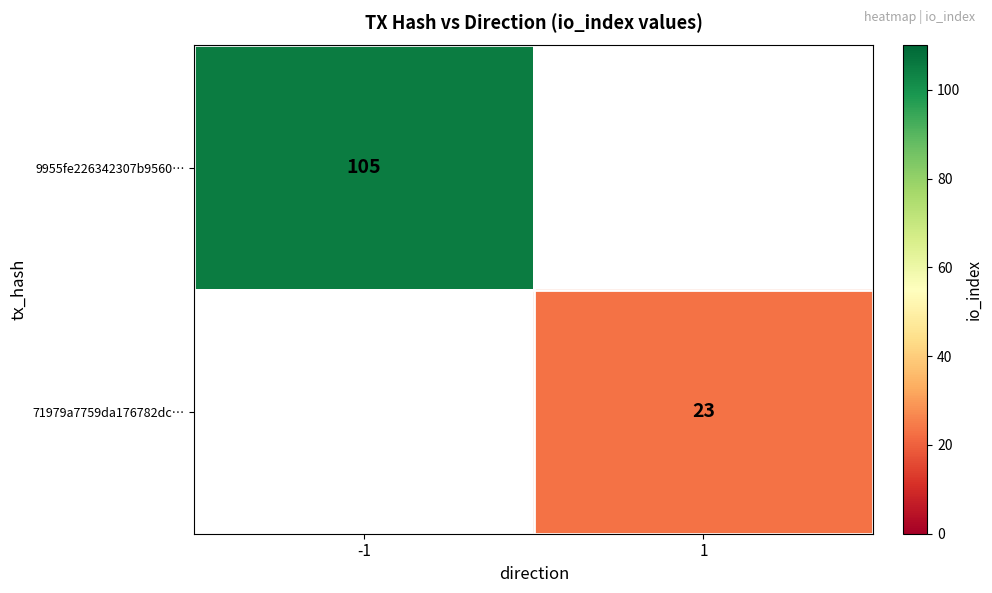

True or false: 9955fe226342307b9560… has a value of 105 at -1.

True